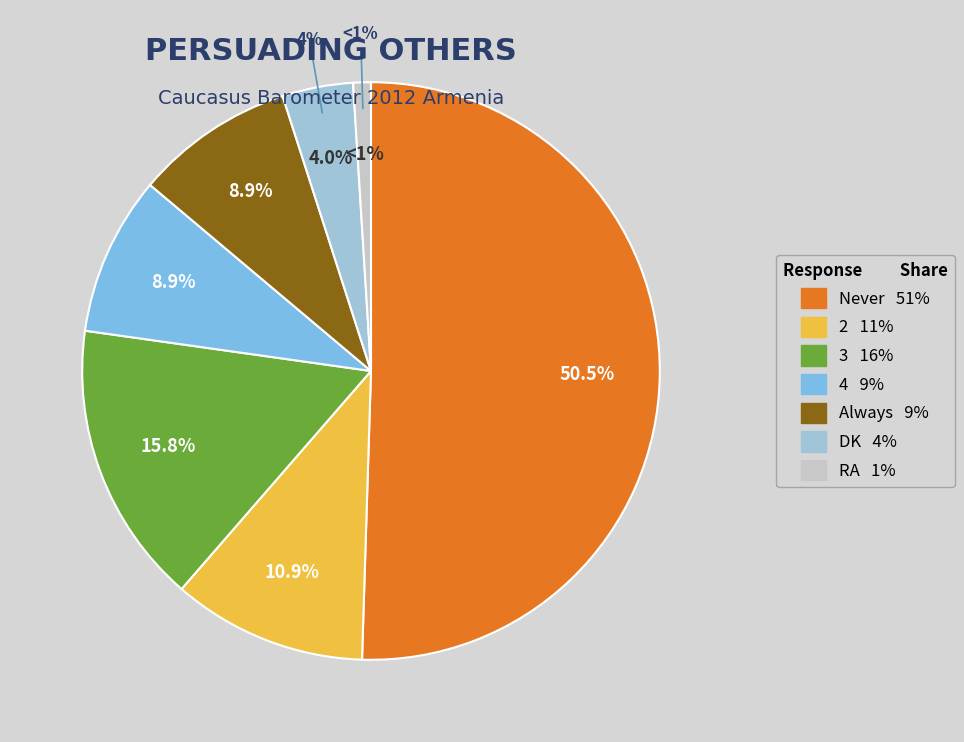

What portion of the pie excludes Always?

91.1%